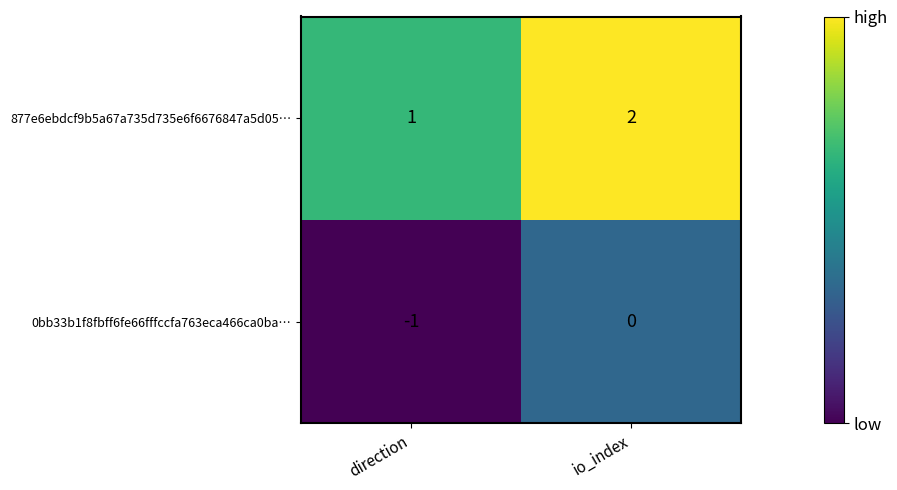

Reading left to right, list all the values displayed in this chart.

877e6ebdcf9b5a67a735d735e6f6676847a5d05…: direction=1	io_index=2
0bb33b1f8fbff6fe66fffccfa763eca466ca0ba…: direction=-1	io_index=0